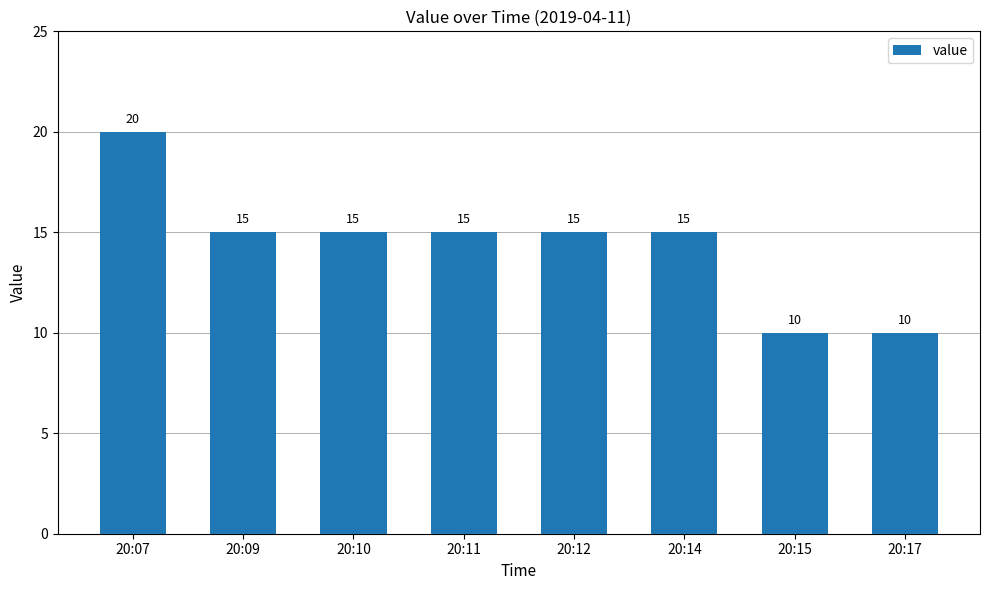

Which label corresponds to the largest value in the chart?

20:07